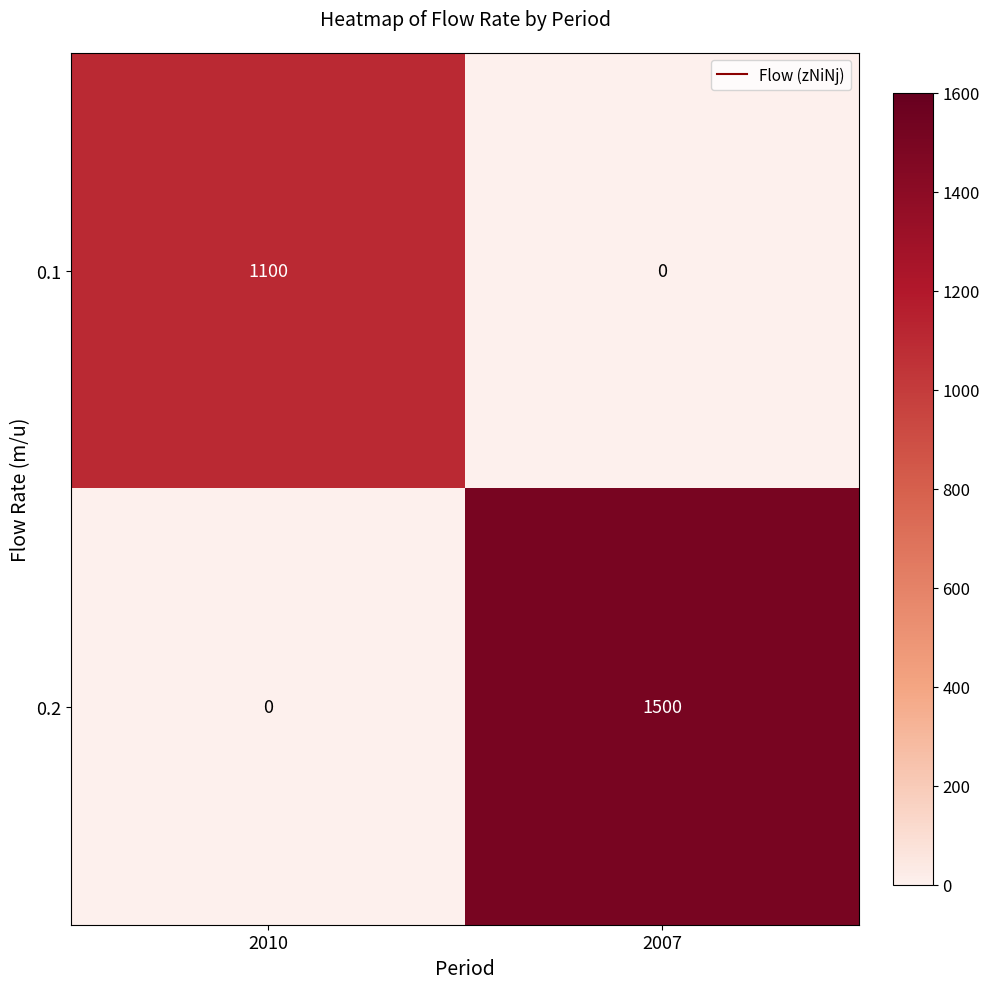

What is the difference between the highest and lowest values at 2007?

1500